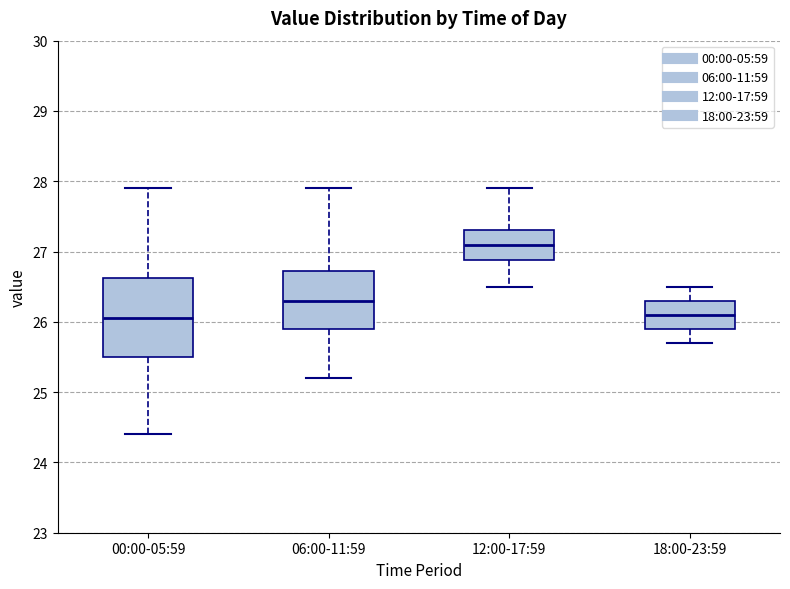

Which box is the tallest, from its lower edge to its upper edge?

00:00-05:59